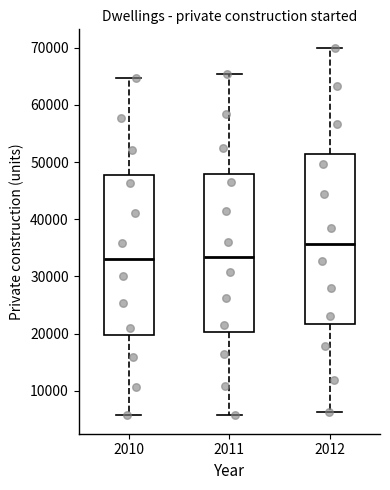

Where is the lower edge of the box at x = 2010 on the y-axis? The values are not printed on the chart, so give them approximately, as read against the axis.

20000